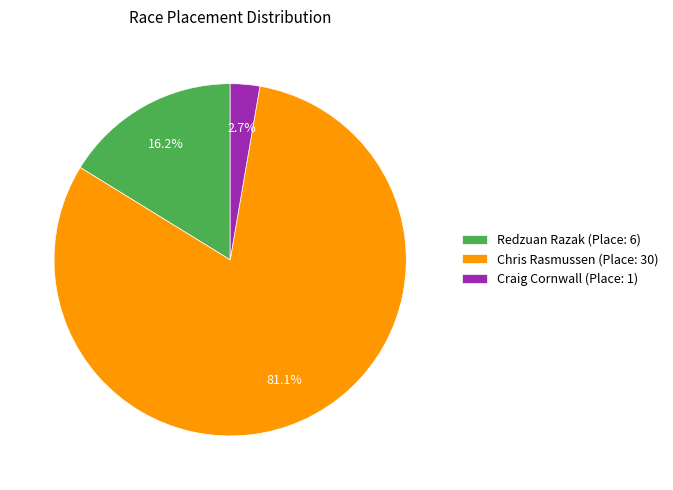

Which category accounts for the majority?

Chris Rasmussen